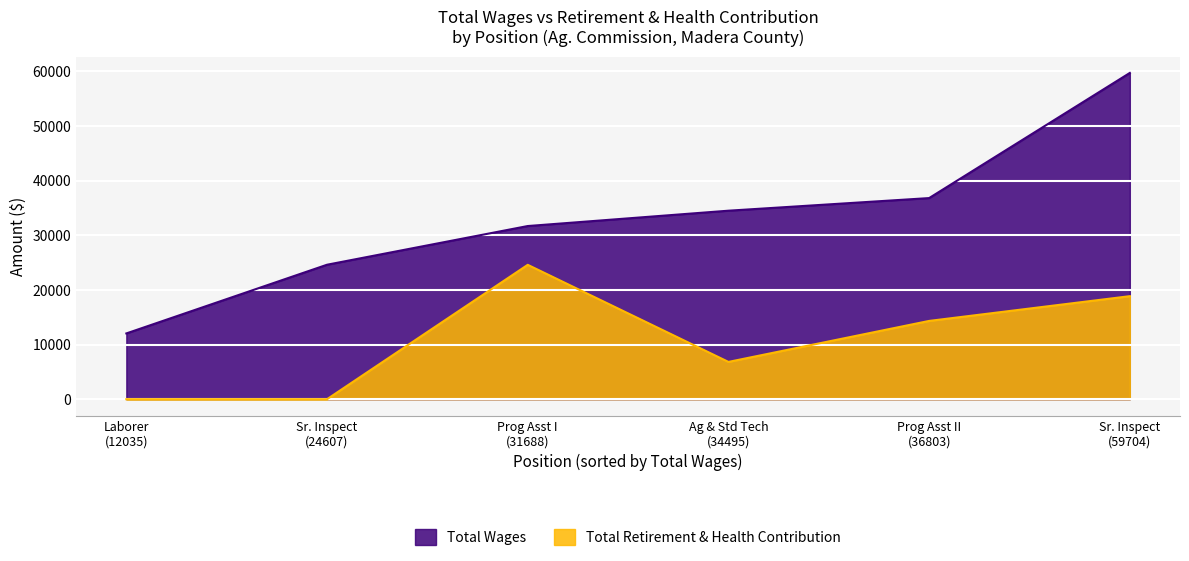

Reading left to right, transcribe all the data shown in this chart.

Total Retirement & Health Contribution: Sr. Agri And Standards Inspect (59704)=18854	Program Assistant II=14324	Agricultural & Standards Tech=6824	Program Assistant I=24590	Sr. Agri And Standards Inspect (24607)=0	Laborer=0
Total Wages: Sr. Agri And Standards Inspect (59704)=59704	Program Assistant II=36803	Agricultural & Standards Tech=34495	Program Assistant I=31688	Sr. Agri And Standards Inspect (24607)=24607	Laborer=12035